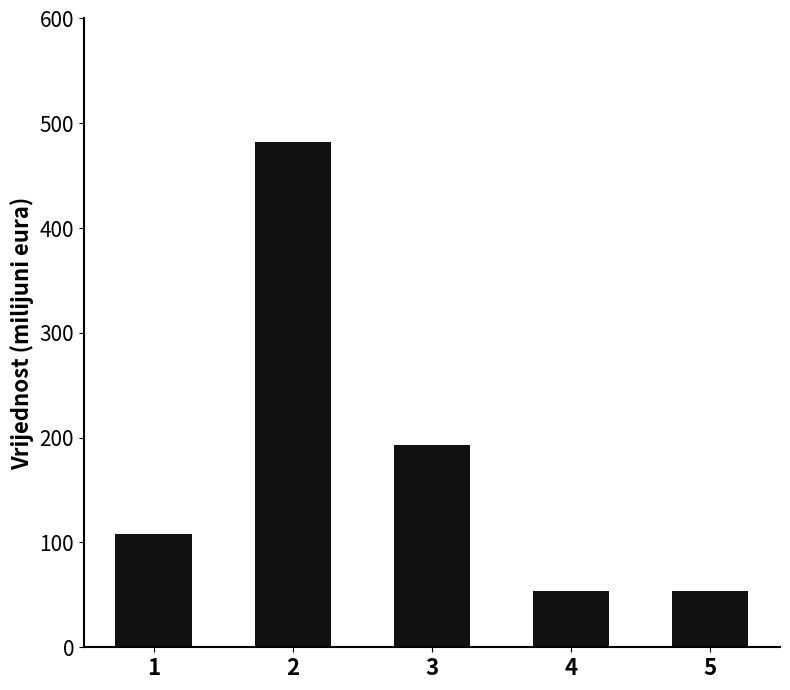

What is the average value?

178.1